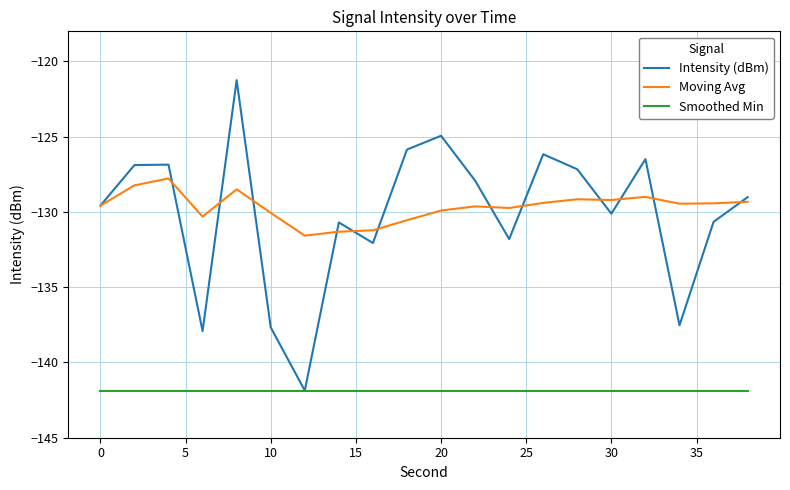

What is the sum of all Intensity (dBm) values?

-2602.4